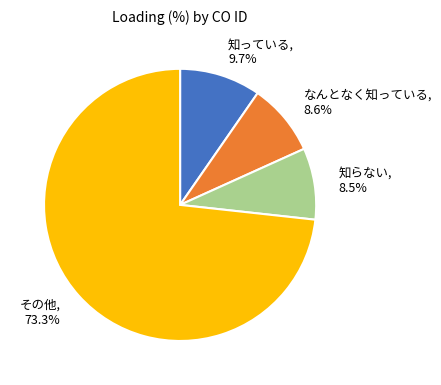

Which category has the biggest portion of the pie?

その他